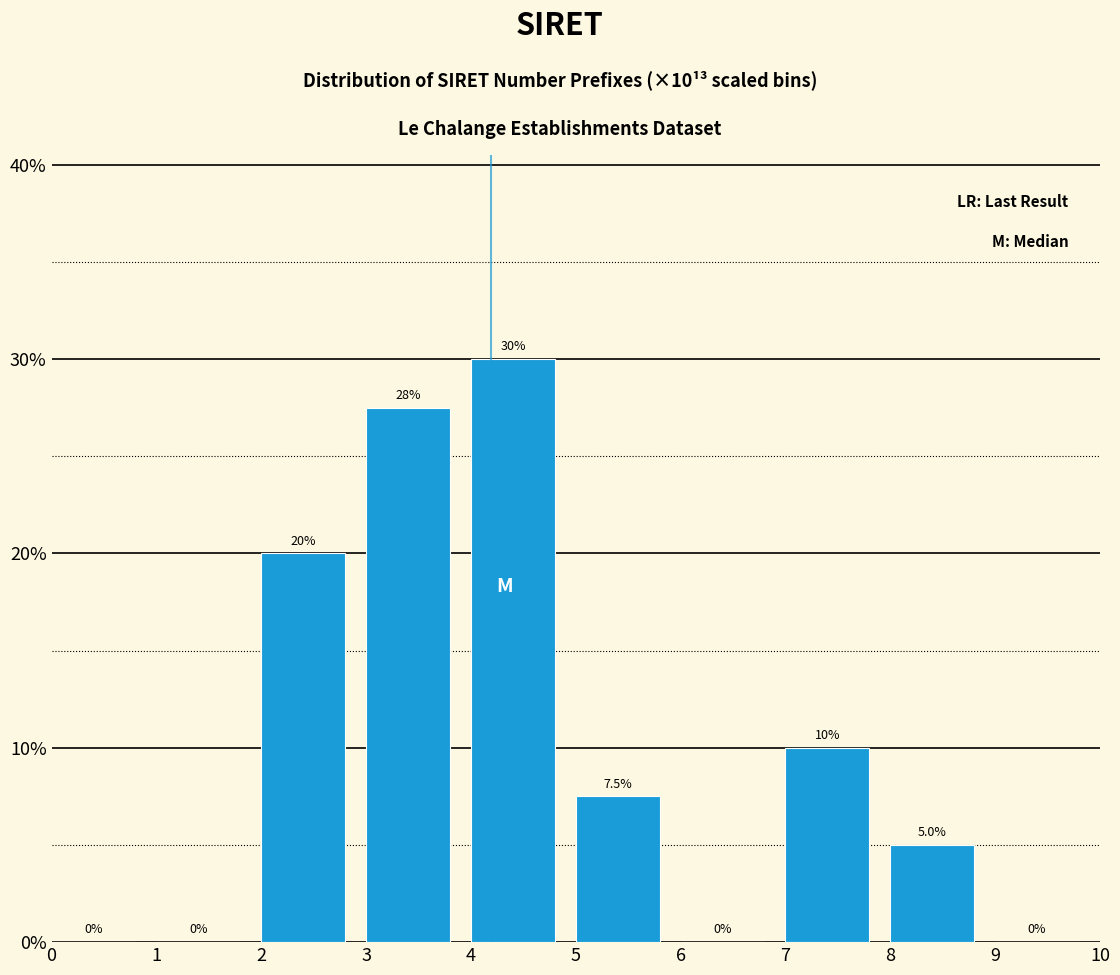

Which range on the x-axis has the tallest bar?

4 to 5